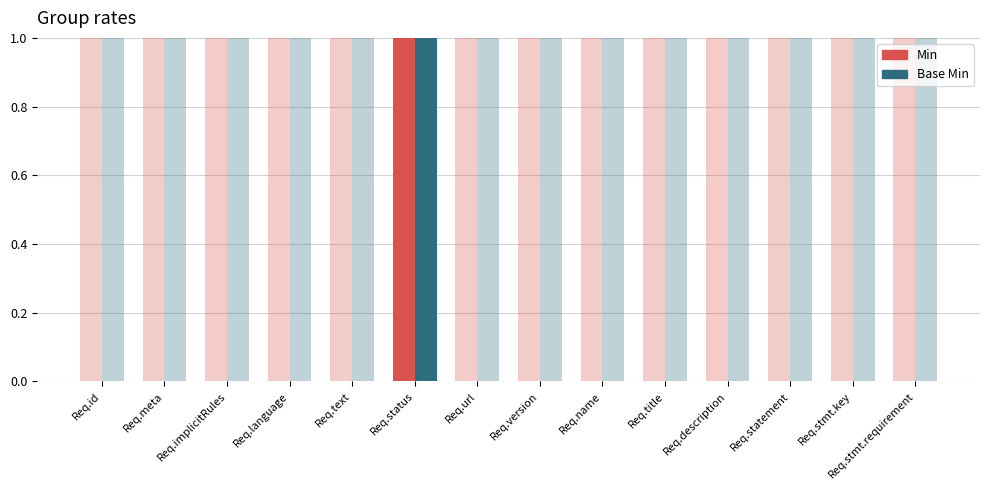

Is it true that Min equals -1 at Req.title?

False